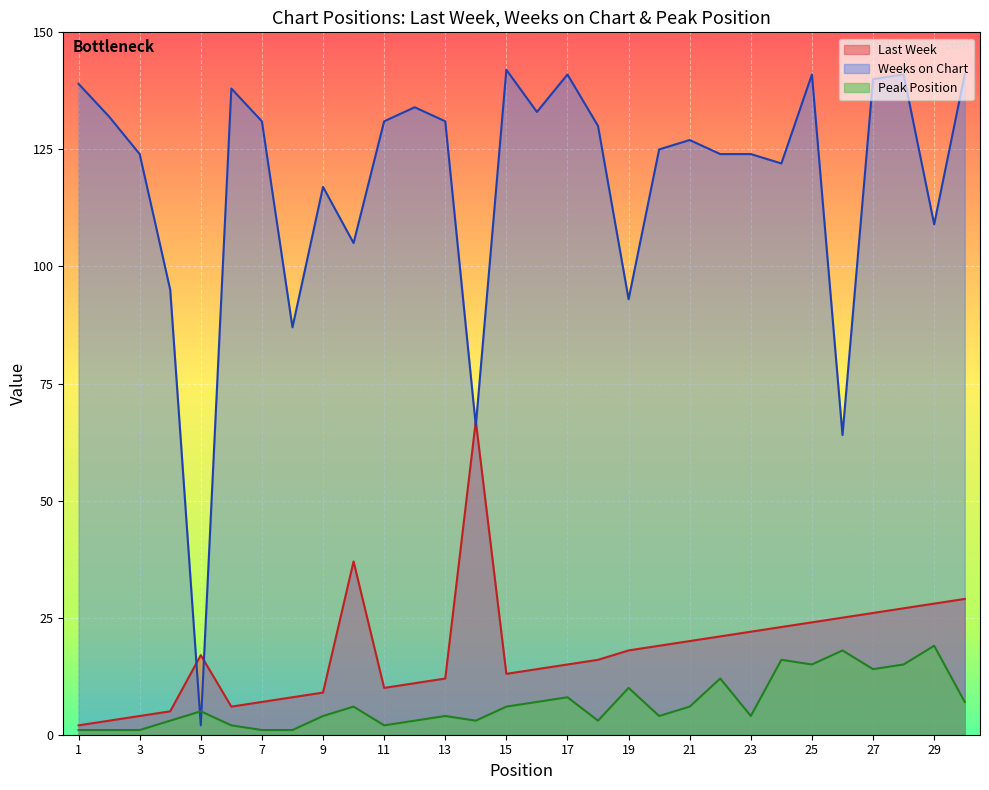

Reading left to right, extract all data points from this chart.

Last Week: 1=2	2=3	3=4	4=5	5=17	6=6	7=7	8=8	9=9	10=37	11=10	12=11	13=12	14=67	15=13	16=14	17=15	18=16	19=18	20=19	21=20	22=21	23=22	24=23	25=24	26=25	27=26	28=27	29=28	30=29
Weeks on Chart: 1=139	2=132	3=124	4=95	5=2	6=138	7=131	8=87	9=117	10=105	11=131	12=134	13=131	14=66	15=142	16=133	17=141	18=130	19=93	20=125	21=127	22=124	23=124	24=122	25=141	26=64	27=140	28=141	29=109	30=141
Peak Position: 1=1	2=1	3=1	4=3	5=5	6=2	7=1	8=1	9=4	10=6	11=2	12=3	13=4	14=3	15=6	16=7	17=8	18=3	19=10	20=4	21=6	22=12	23=4	24=16	25=15	26=18	27=14	28=15	29=19	30=7